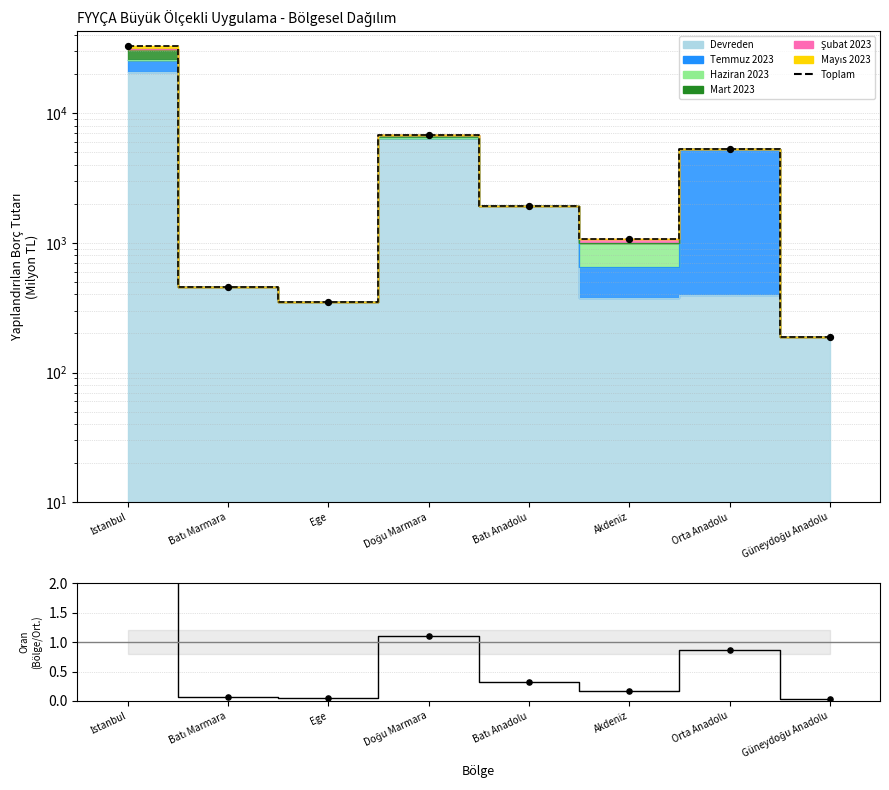

Approximately how many times larger is the value at Orta Anadolu compared to Akdeniz?

5.0